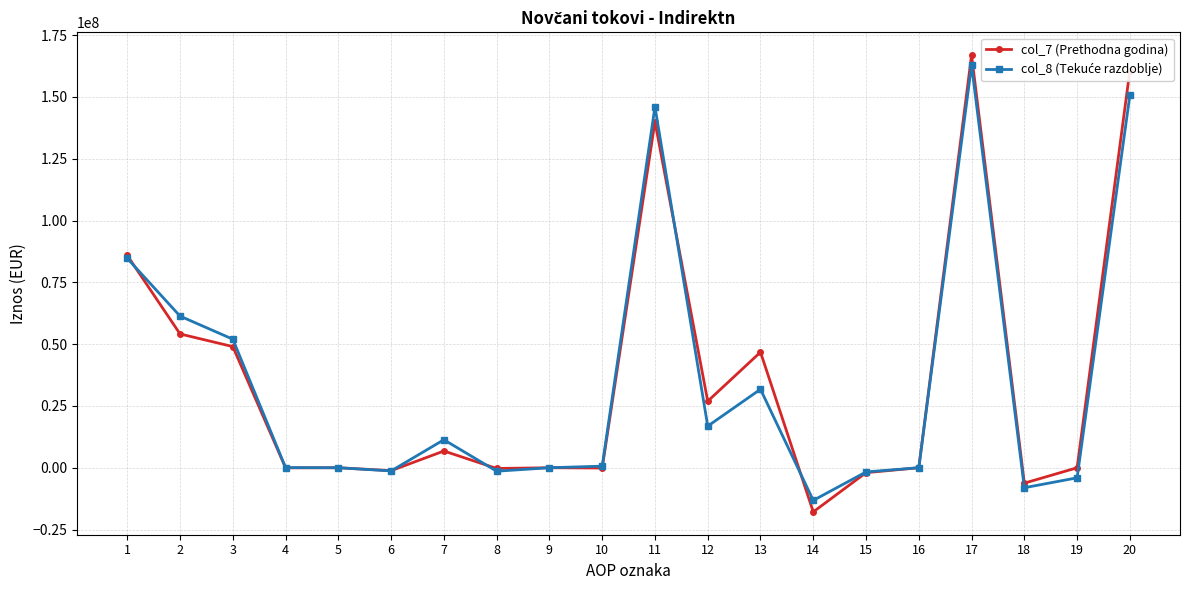

What is the maximum value shown in the chart?

166916111